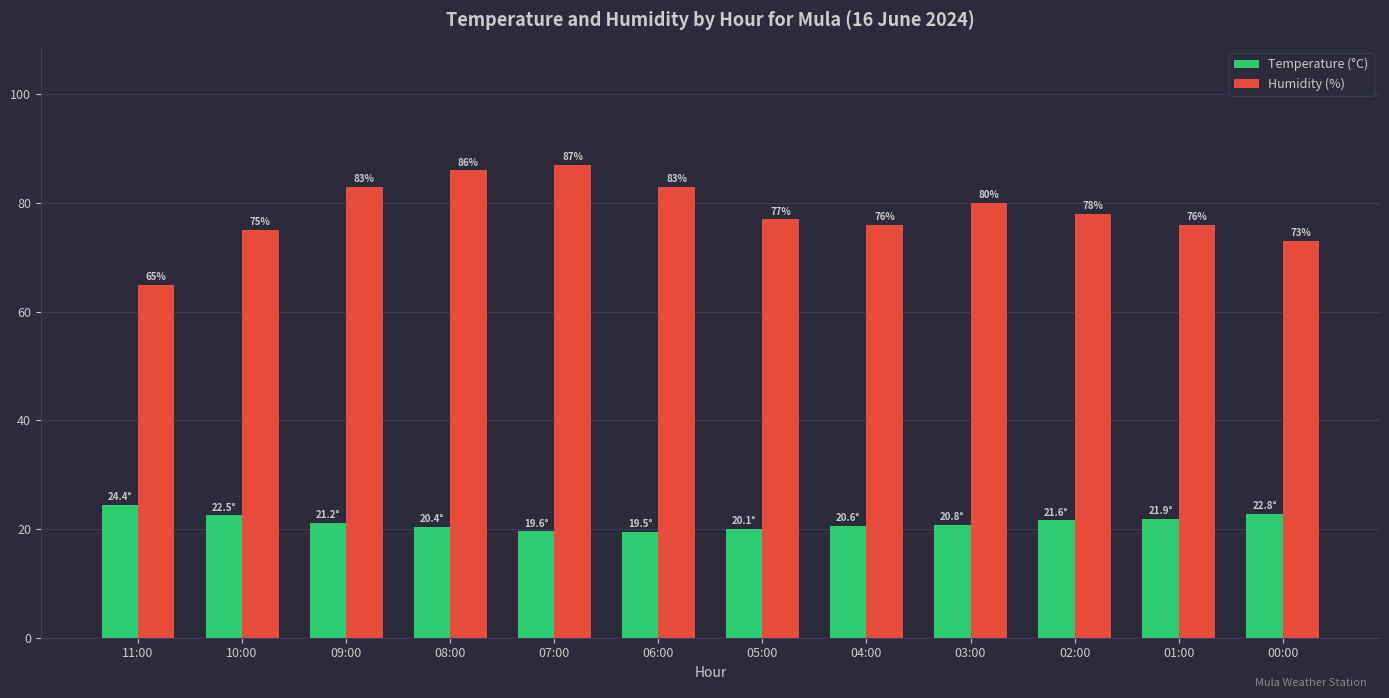

Count the number of data series in this chart.

2